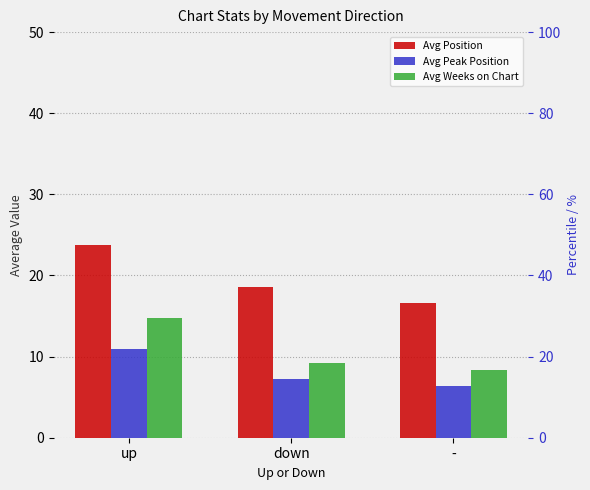

What is the total value across all series at up?

49.6